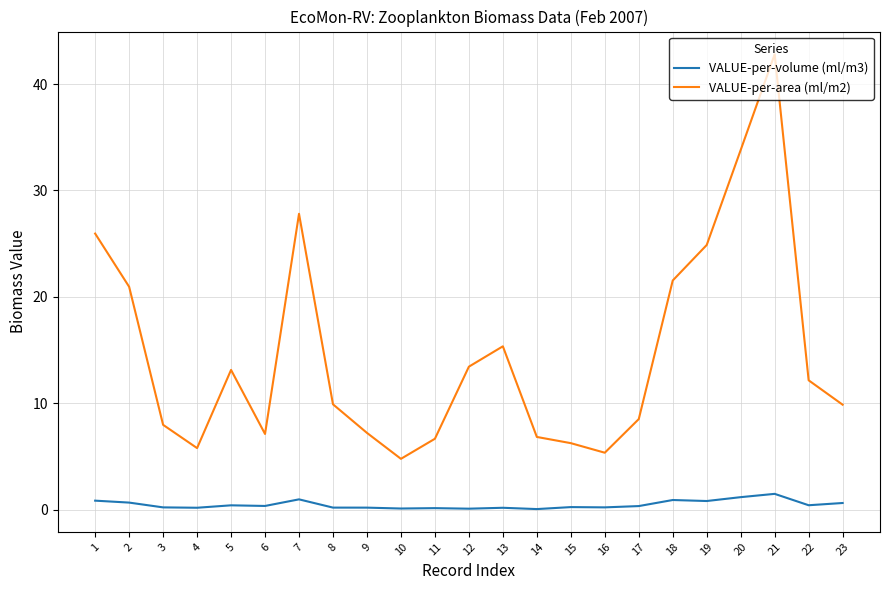

Which category has the highest value across all series?

21